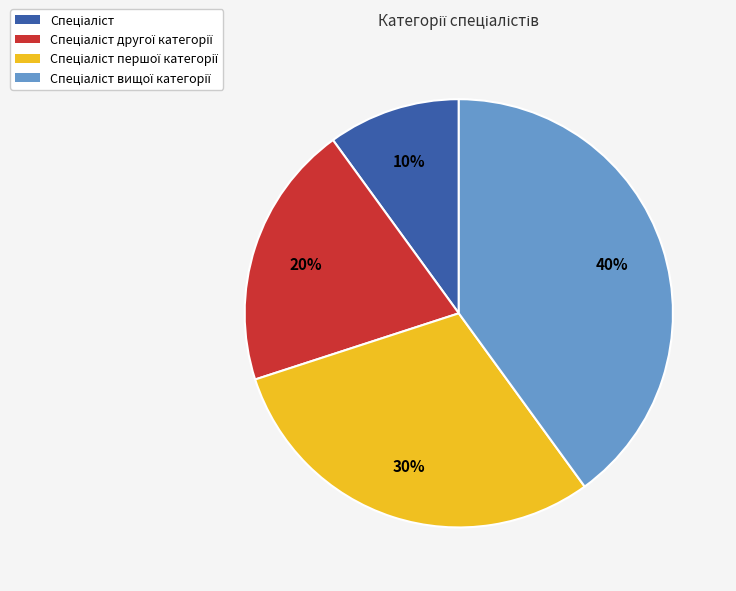

To the nearest percent, what is the average slice percentage?

25%